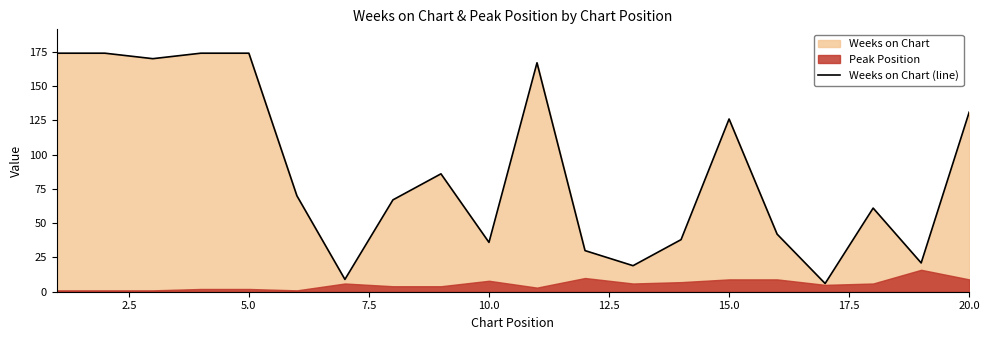

Is it true that Weeks on Chart (line) equals 113 at 5.0?

False